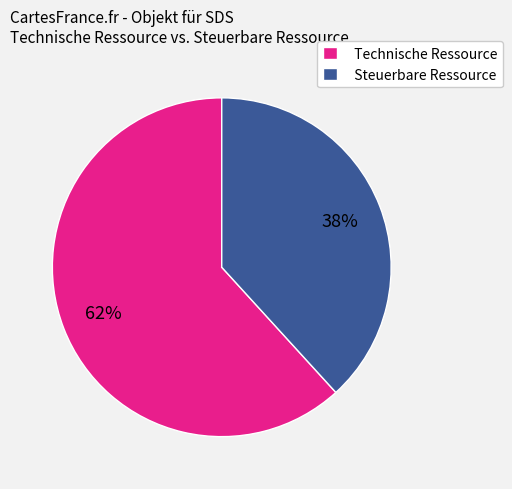

Is the sum of Steuerbare Ressource and Technische Ressource greater than half?

Yes